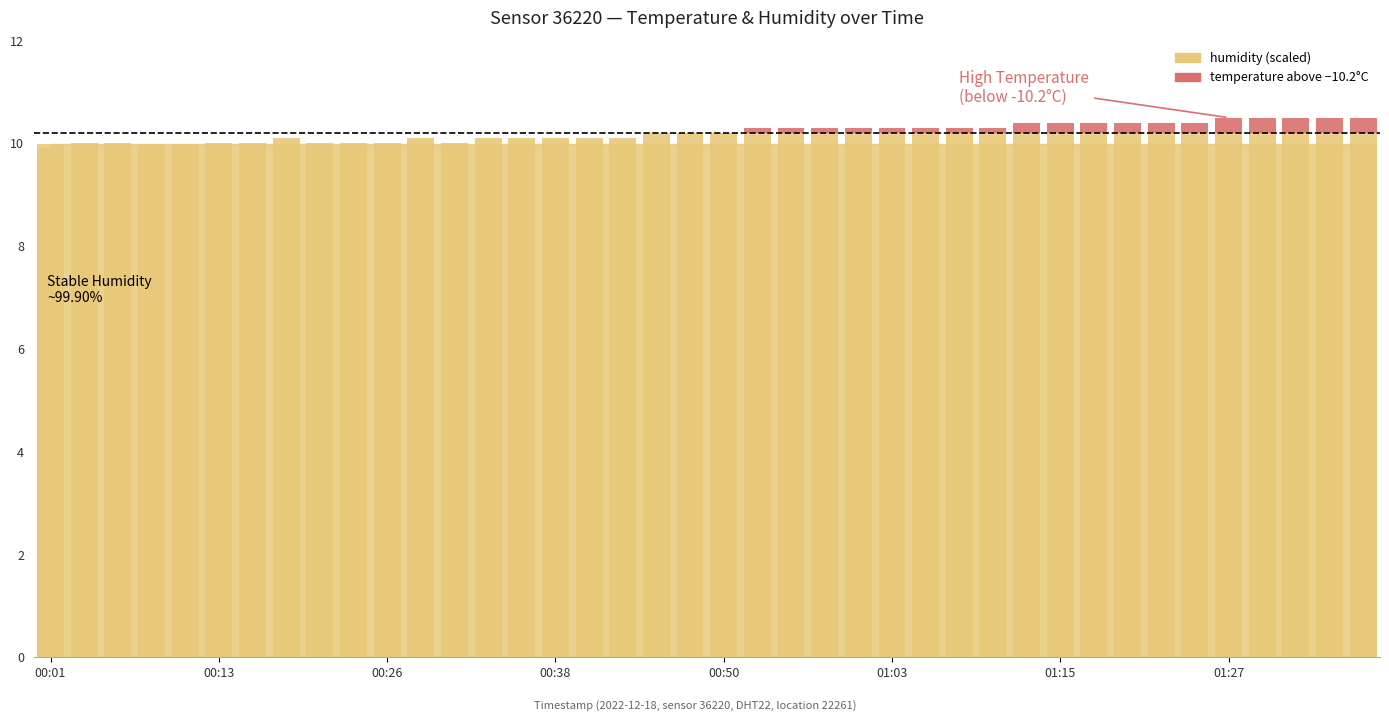

The value at 01:15 is 0.1. True or false?

False